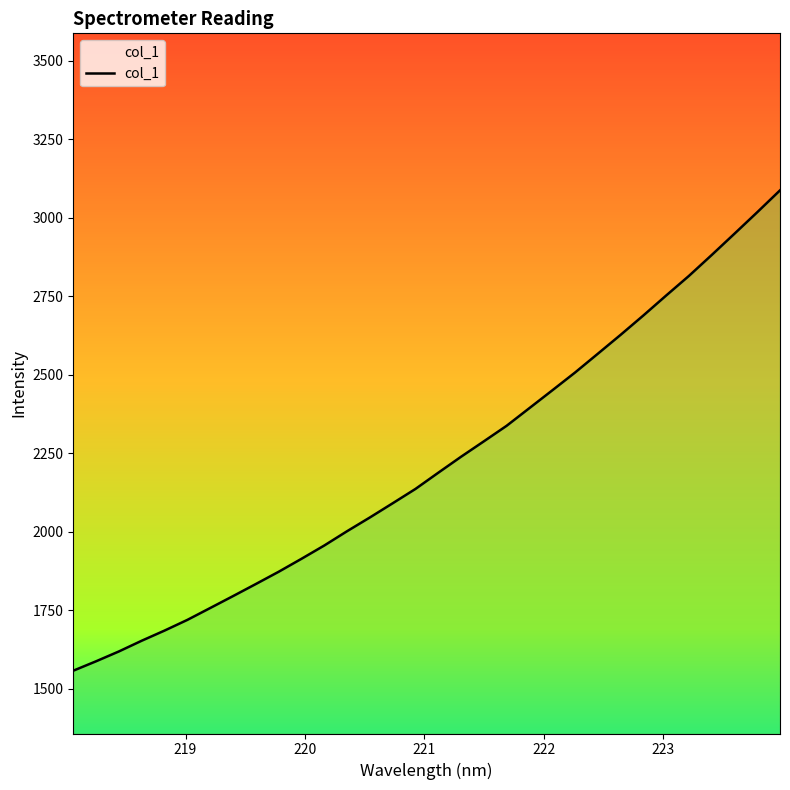

What is the minimum value shown in the chart?

1557.3